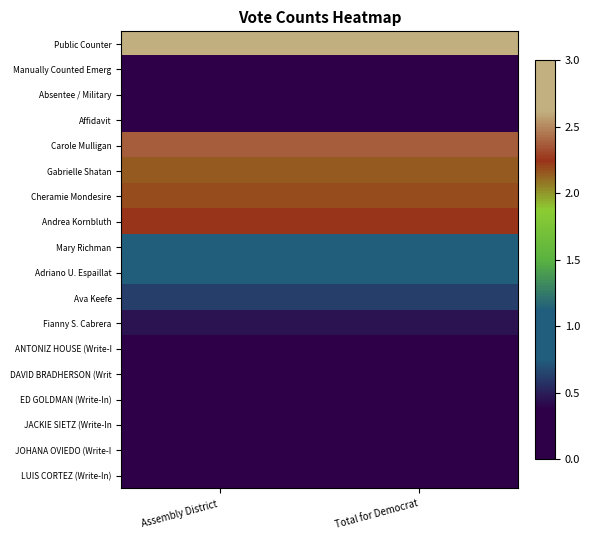

Reading right to left, transcribe all the data shown in this chart.

Public Counter: Total for Democrat=3.0	Assembly District =3.0
Manually Counted Emerg: Total for Democrat=0.0	Assembly District =0.0
Absentee / Military: Total for Democrat=0.3	Assembly District =0.3
Affidavit: Total for Democrat=0.0	Assembly District =0.0
Carole Mulligan: Total for Democrat=2.4	Assembly District =2.4
Gabrielle Shatan: Total for Democrat=2.2	Assembly District =2.2
Cheramie Mondesire: Total for Democrat=2.2	Assembly District =2.2
Andrea Kornbluth: Total for Democrat=2.2	Assembly District =2.2
Mary Richman: Total for Democrat=0.8	Assembly District =0.8
Adriano U. Espaillat: Total for Democrat=0.9	Assembly District =0.9
Ava Keefe: Total for Democrat=0.6	Assembly District =0.6
Fianny S. Cabrera: Total for Democrat=0.5	Assembly District =0.5
ANTONIZ HOUSE (Write-I: Total for Democrat=0.0	Assembly District =0.0
DAVID BRADHERSON (Writ: Total for Democrat=0.0	Assembly District =0.0
ED GOLDMAN (Write-In): Total for Democrat=0.0	Assembly District =0.0
JACKIE SIETZ (Write-In: Total for Democrat=0.0	Assembly District =0.0
JOHANA OVIEDO (Write-I: Total for Democrat=0.0	Assembly District =0.0
LUIS CORTEZ (Write-In): Total for Democrat=0.0	Assembly District =0.0